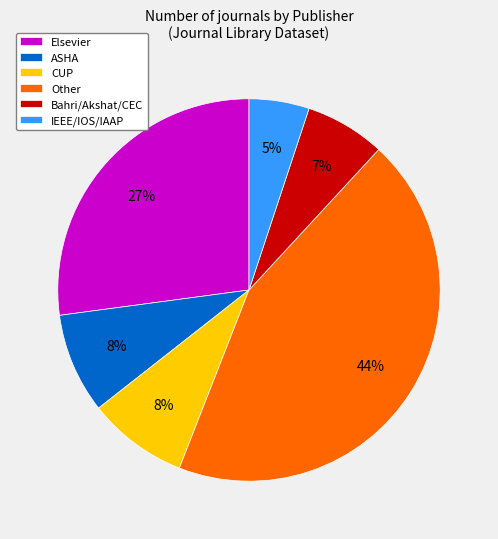

Combined, do Elsevier and CUP account for over 50%?

No